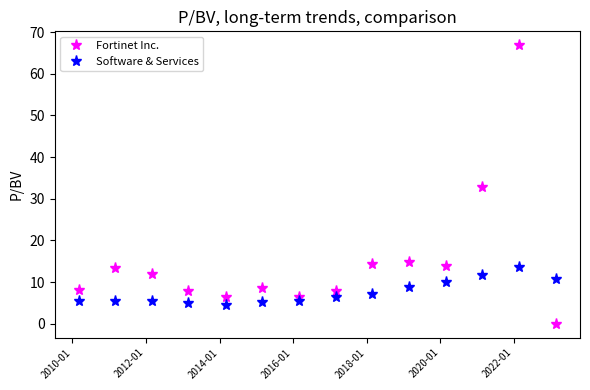

True or false: Software & Services has more than 0 interior local peaks.

True